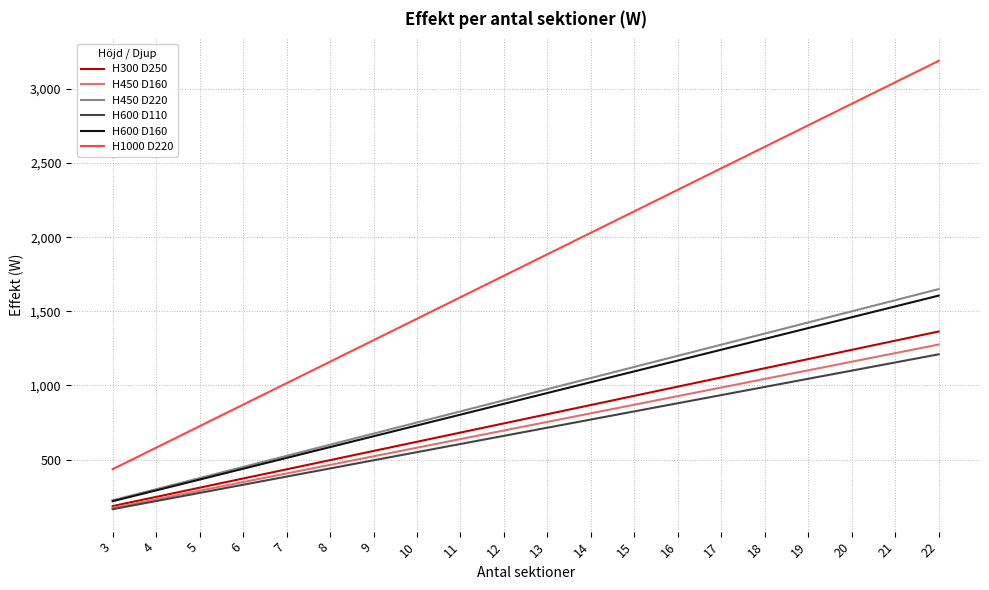

True or false: H450 D220 and H1000 D220 cross at least once.

False